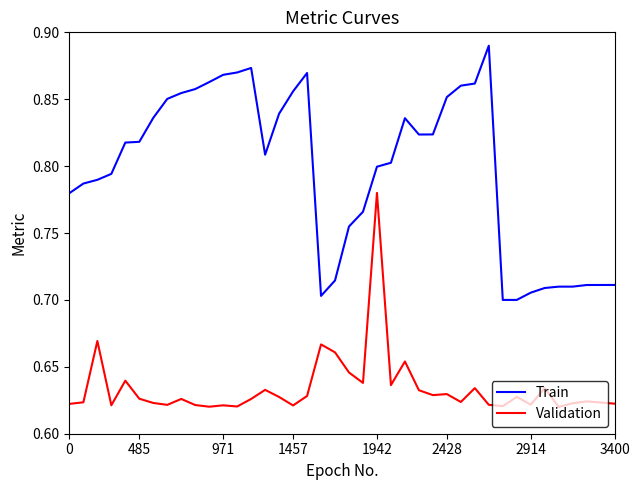

Which series has the largest total across all categories?

Train